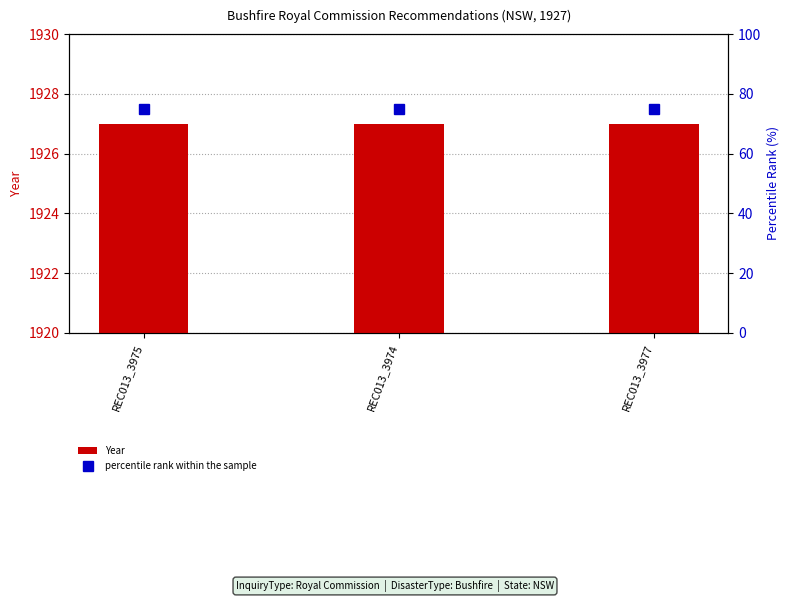

Reading right to left, list all the values displayed in this chart.

Year: REC013_3977=1927	REC013_3974=1927	REC013_3975=1927
percentile rank within the sample: REC013_3977=75	REC013_3974=75	REC013_3975=75